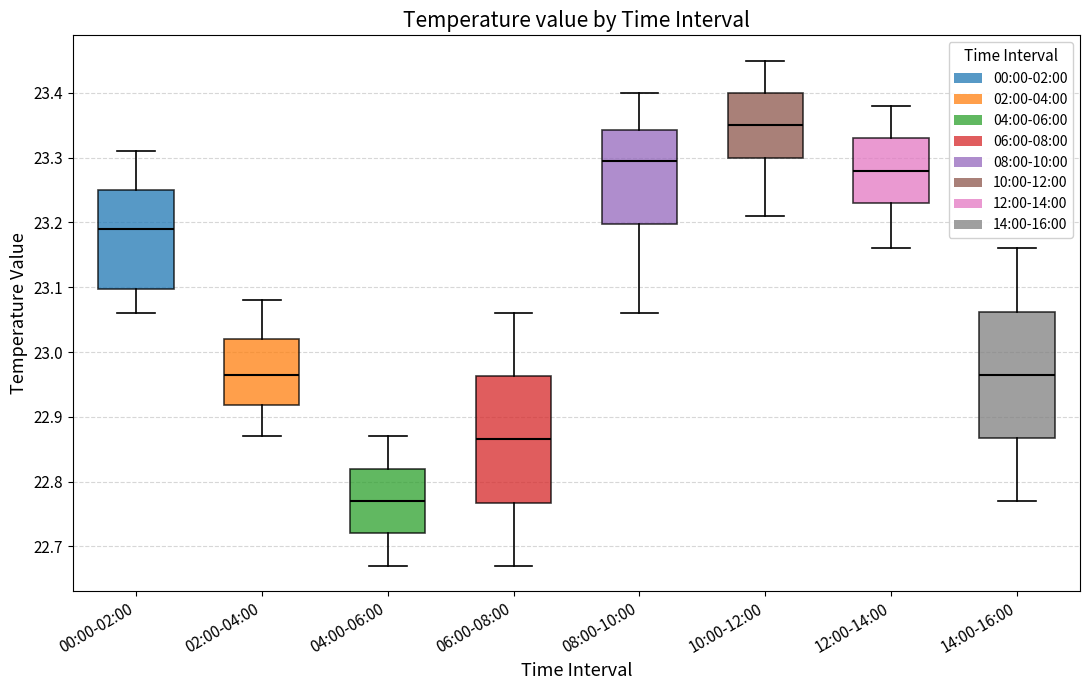

Reading left to right, transcribe this box plot: for each box, give where its median line is, the range the box spans, and where its two whiskers end, as read against the y-axis. The values are not printed on the chart, so give them approximately, as read against the axis.

00:00-02:00: median 23.19, box 23.10 to 23.25, whiskers 23.06 to 23.31
02:00-04:00: median 22.97, box 22.92 to 23.02, whiskers 22.87 to 23.08
04:00-06:00: median 22.77, box 22.72 to 22.82, whiskers 22.67 to 22.87
06:00-08:00: median 22.87, box 22.77 to 22.96, whiskers 22.67 to 23.06
08:00-10:00: median 23.30, box 23.20 to 23.34, whiskers 23.06 to 23.40
10:00-12:00: median 23.35, box 23.30 to 23.40, whiskers 23.21 to 23.45
12:00-14:00: median 23.28, box 23.23 to 23.33, whiskers 23.16 to 23.38
14:00-16:00: median 22.97, box 22.87 to 23.06, whiskers 22.77 to 23.16